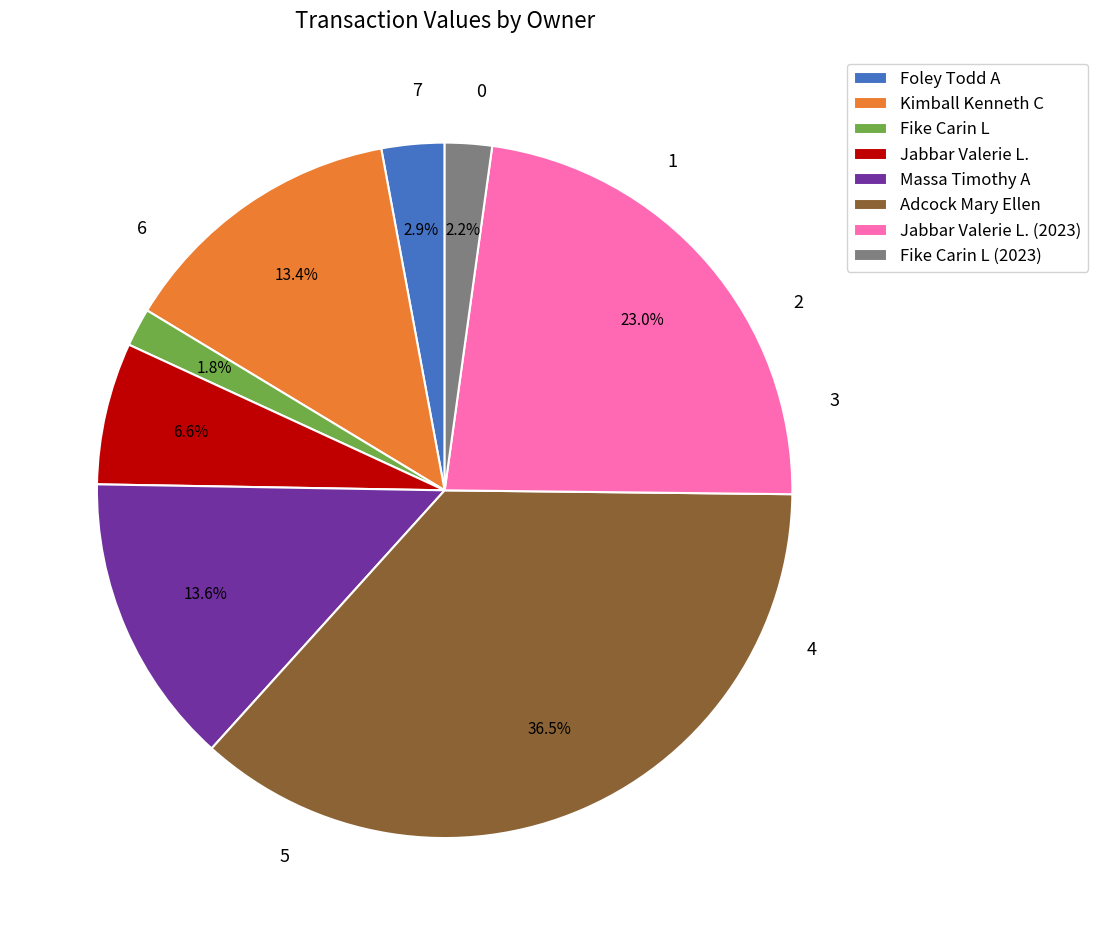

What percentage is the Jabbar Valerie L. (2023) slice, to the nearest percent?

23%